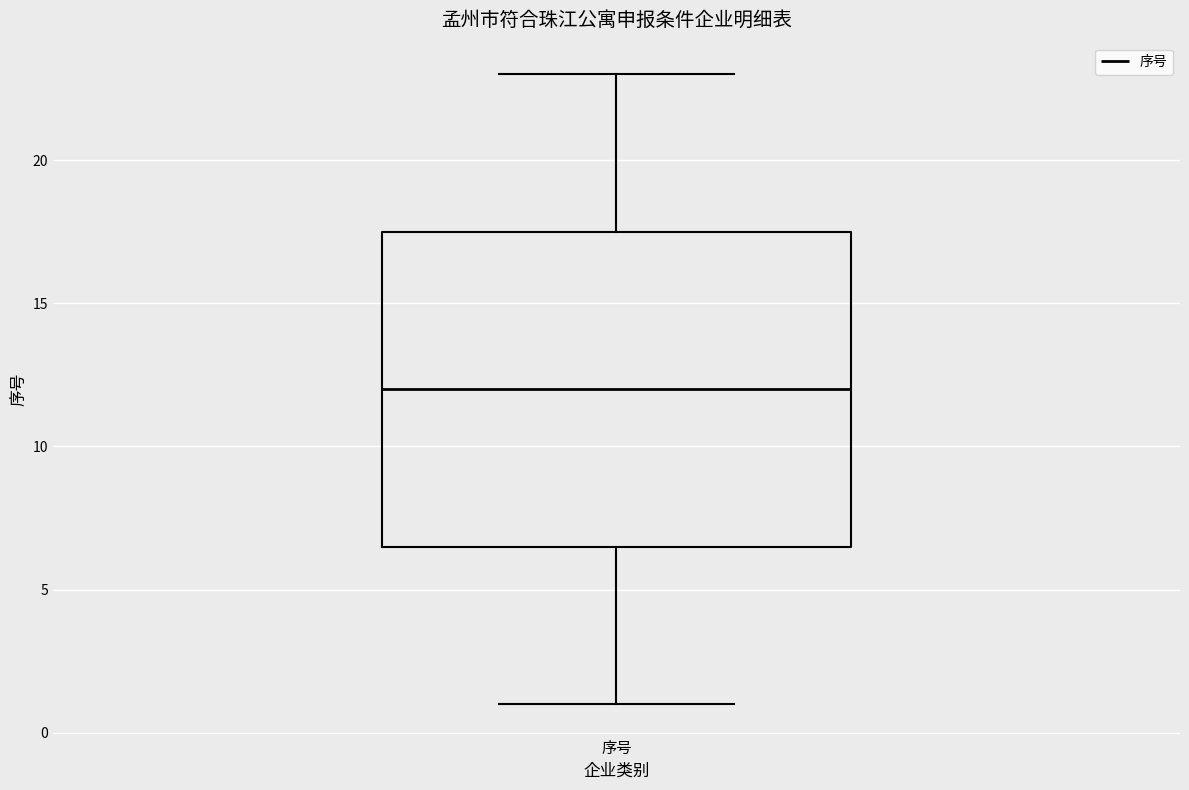

Where does the lower whisker of the box for 序号 end on the y-axis? The values are not printed on the chart, so give them approximately, as read against the axis.

1.0